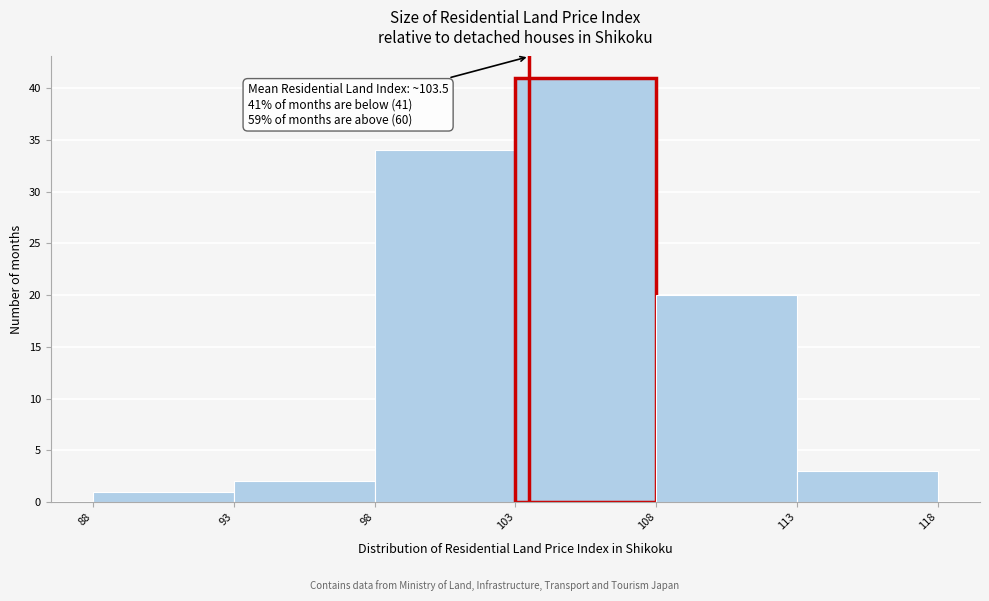

Over which range of the x-axis is the bar tallest?

103 to 108